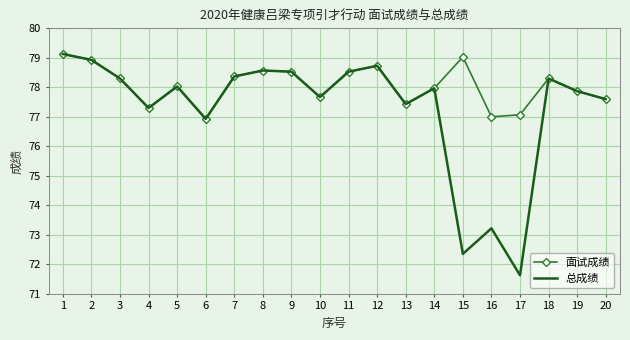

What is the average value of the 面试成绩 series?

78.1